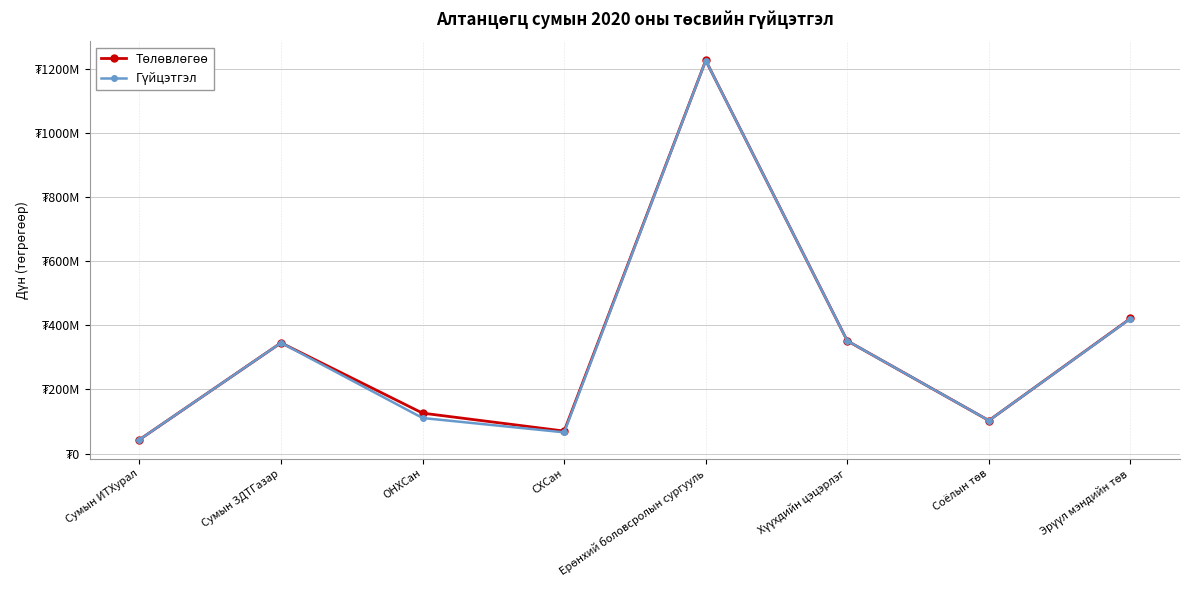

Which series has the largest total across all categories?

Төлөвлөгөө